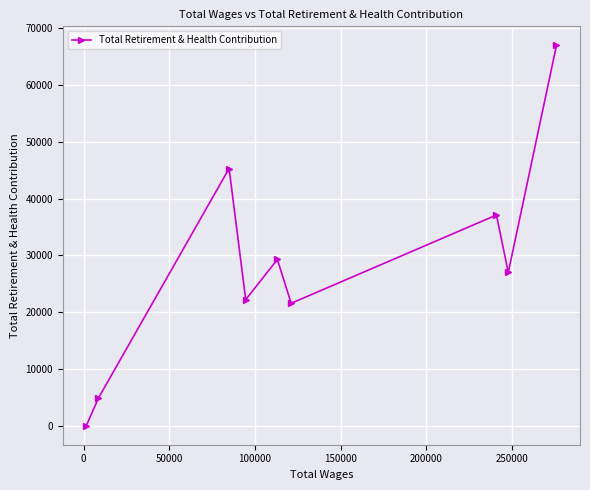

What is the average value?

28265